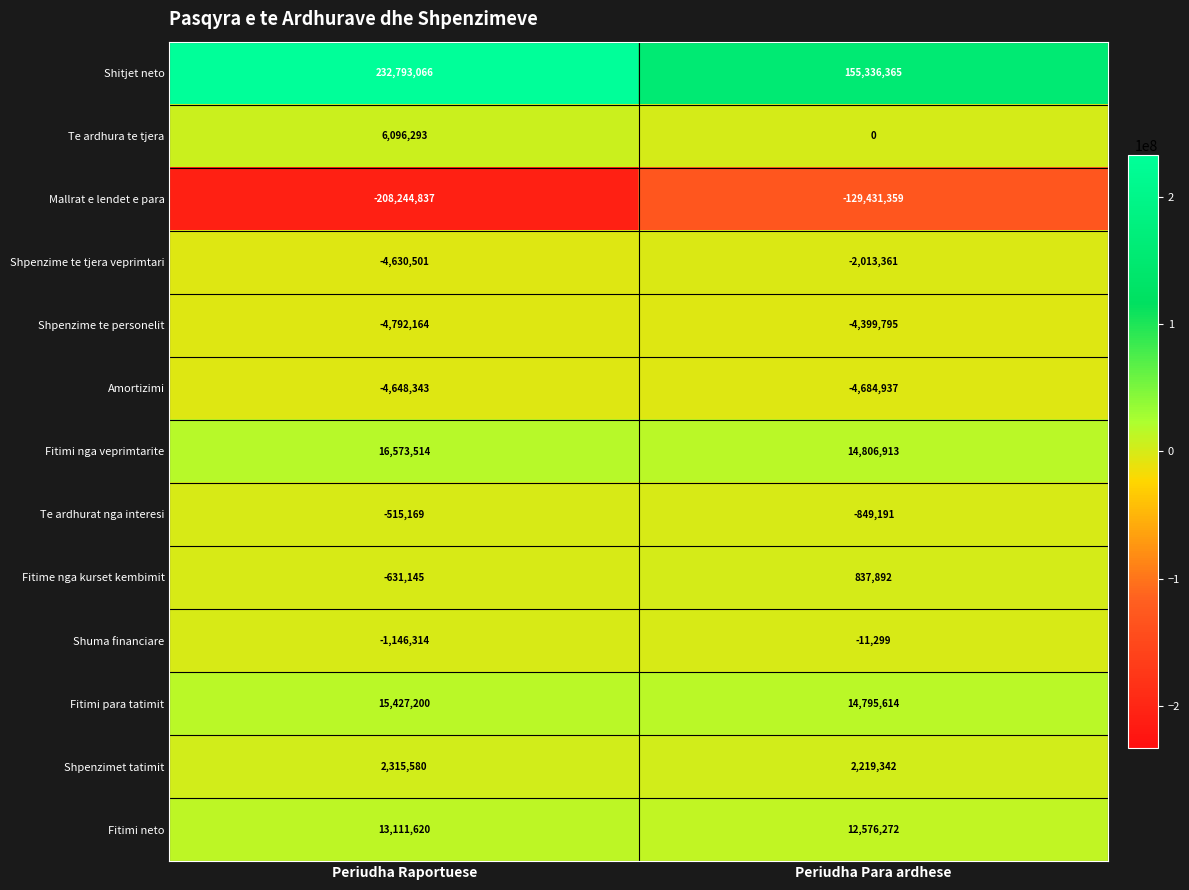

Reading left to right, transcribe all the data shown in this chart.

Shitjet neto: Periudha Raportuese=232793066	Periudha Para ardhese=155336365
Te ardhura te tjera: Periudha Raportuese=6096293	Periudha Para ardhese=0
Mallrat e lendet e para: Periudha Raportuese=-208244837	Periudha Para ardhese=-129431359
Shpenzime te tjera veprimtari: Periudha Raportuese=-4630501	Periudha Para ardhese=-2013361
Shpenzime te personelit: Periudha Raportuese=-4792164	Periudha Para ardhese=-4399795
Amortizimi: Periudha Raportuese=-4648343	Periudha Para ardhese=-4684937
Fitimi nga veprimtarite: Periudha Raportuese=16573514	Periudha Para ardhese=14806913
Te ardhurat nga interesi: Periudha Raportuese=-515169	Periudha Para ardhese=-849191
Fitime nga kurset kembimit: Periudha Raportuese=-631145	Periudha Para ardhese=837892
Shuma financiare: Periudha Raportuese=-1146314	Periudha Para ardhese=-11299
Fitimi para tatimit: Periudha Raportuese=15427200	Periudha Para ardhese=14795614
Shpenzimet tatimit: Periudha Raportuese=2315580	Periudha Para ardhese=2219342
Fitimi neto: Periudha Raportuese=13111620	Periudha Para ardhese=12576272